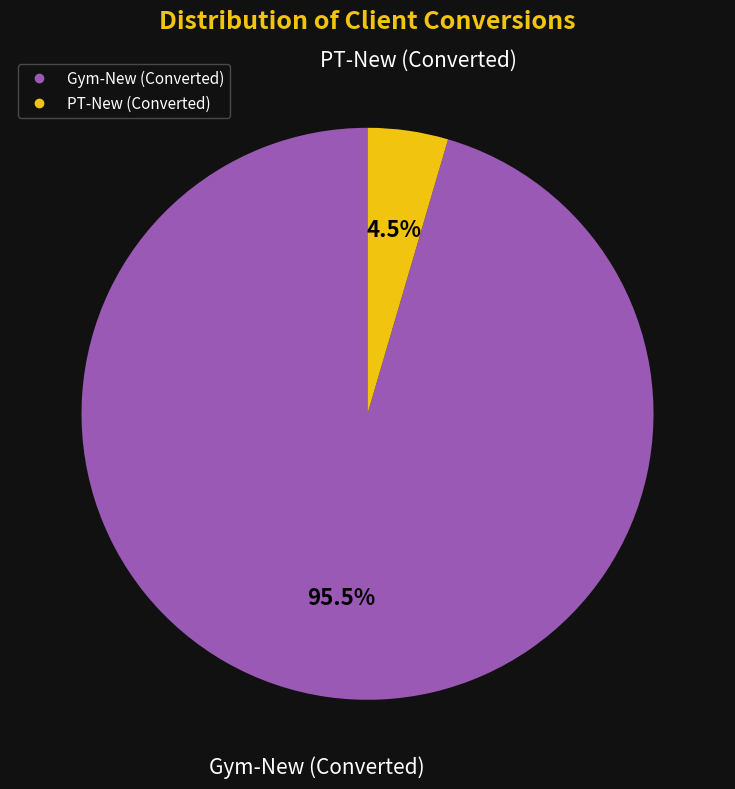

Count the number of slices in the pie.

2